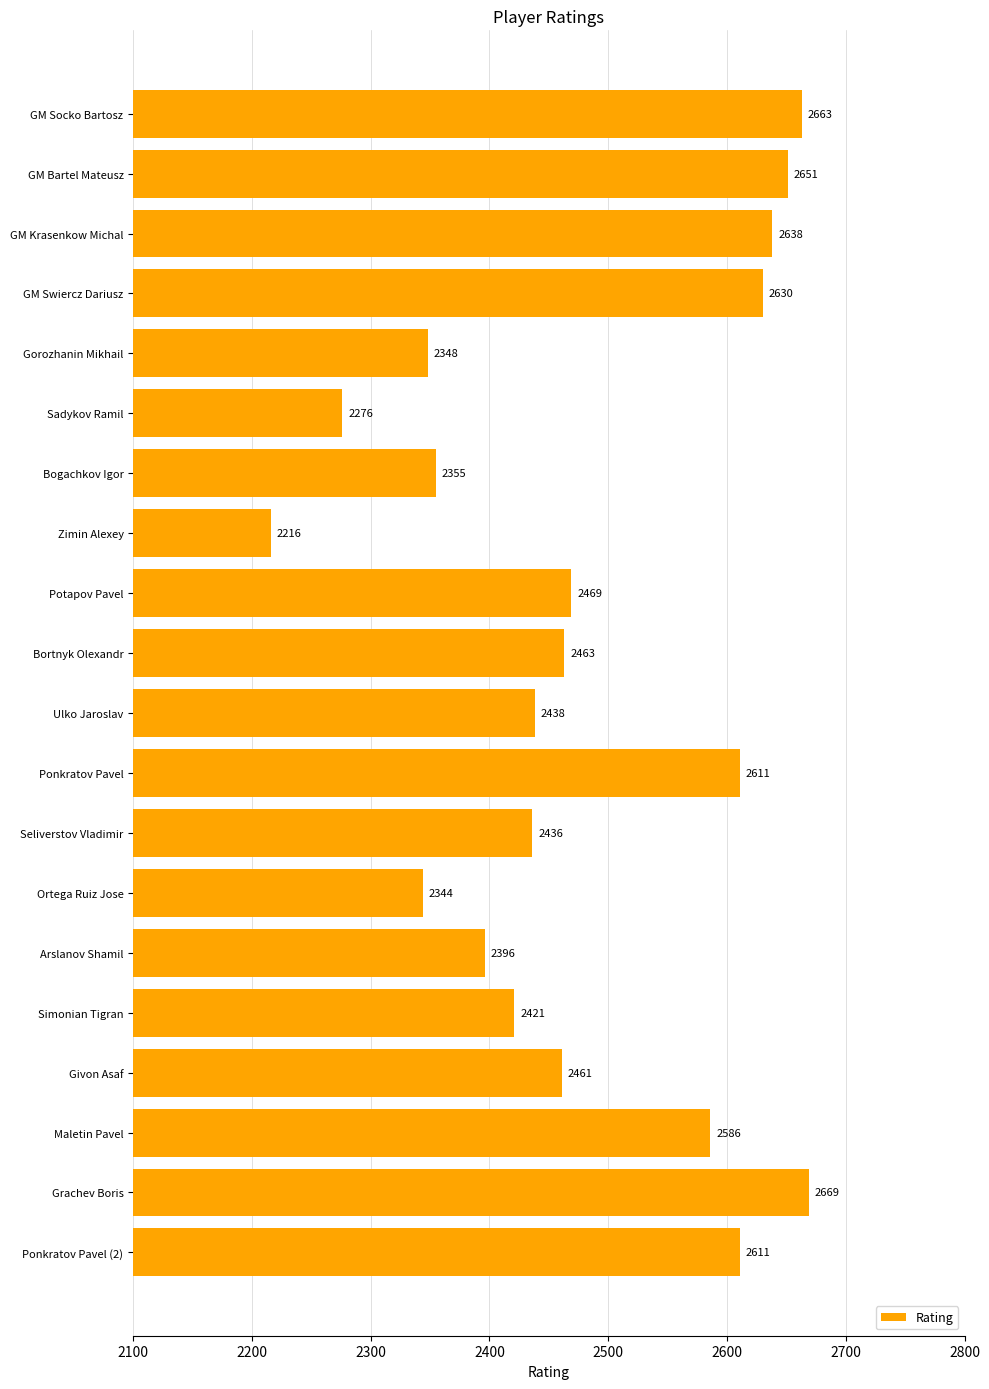

True or false: the data shows 3996 at Maletin Pavel.

False